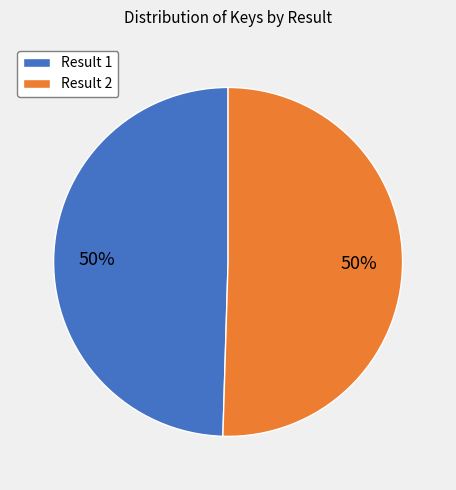

Combined, do Result 1 and Result 2 account for over 50%?

Yes